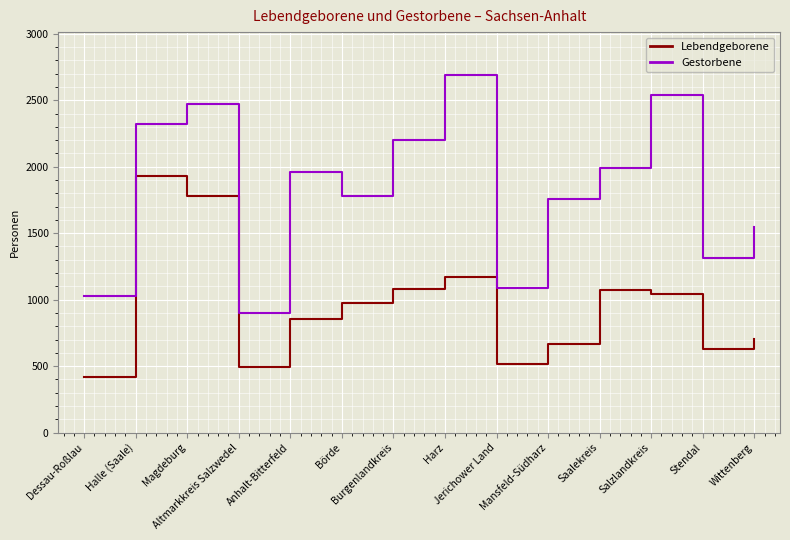

At which label is Lebendgeborene closest to 1174?

Harz